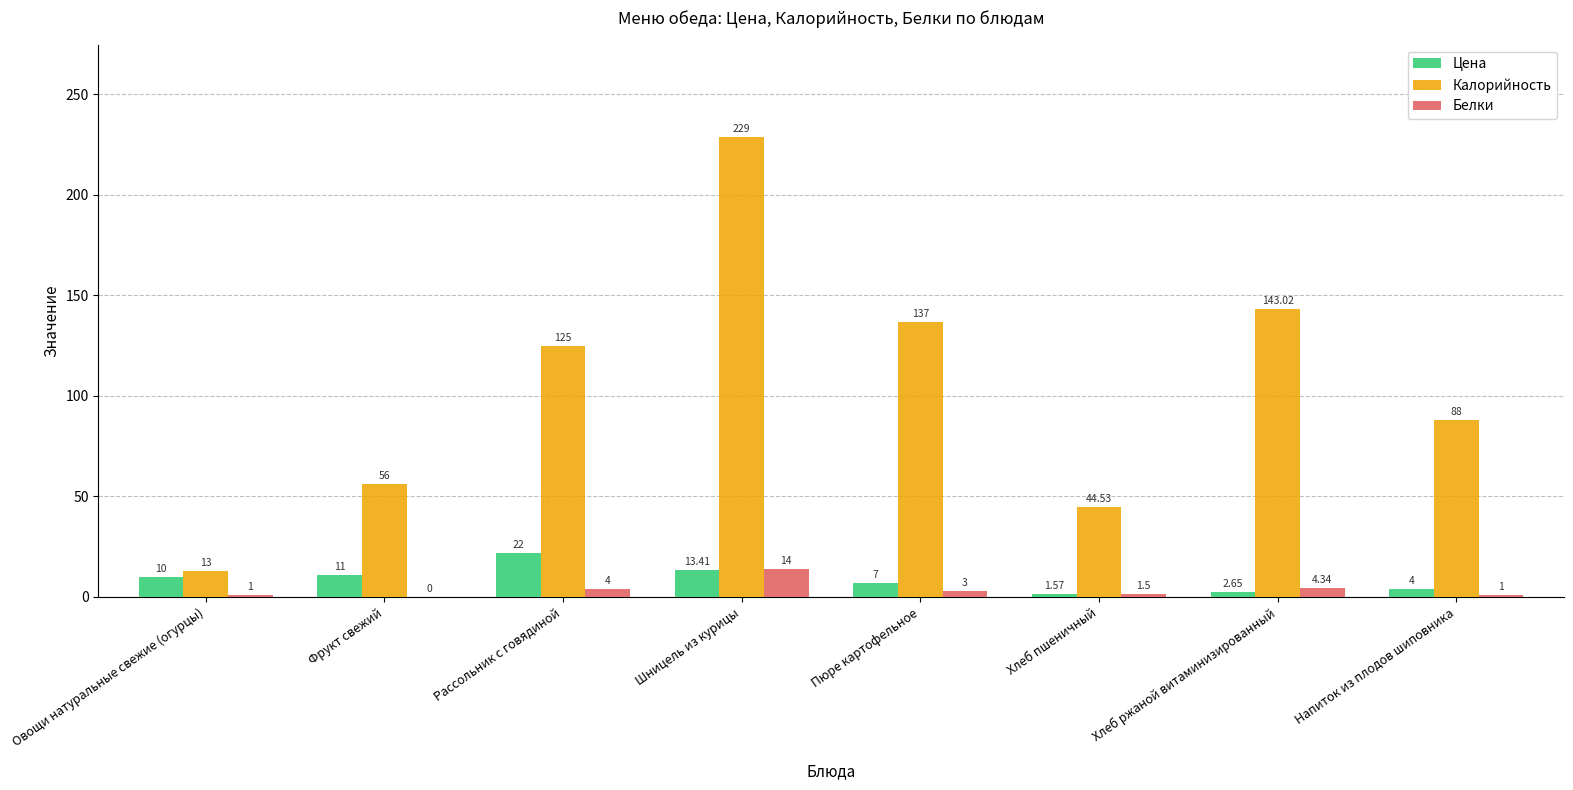

What is the total value across all series at Пюре картофельное?

147.0